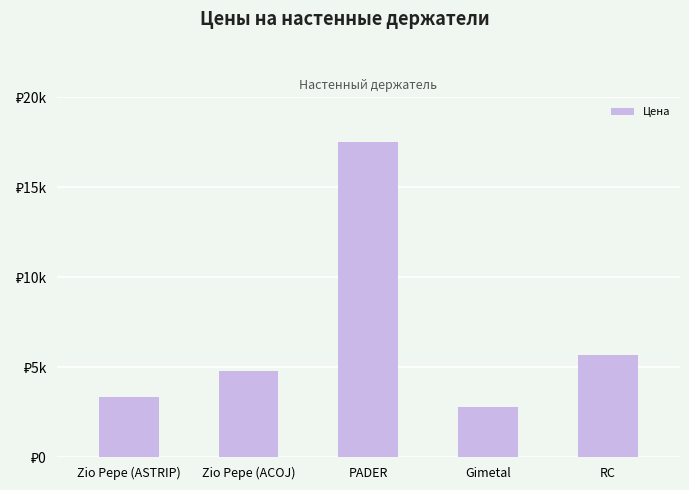

Does the chart contain any negative values?

No